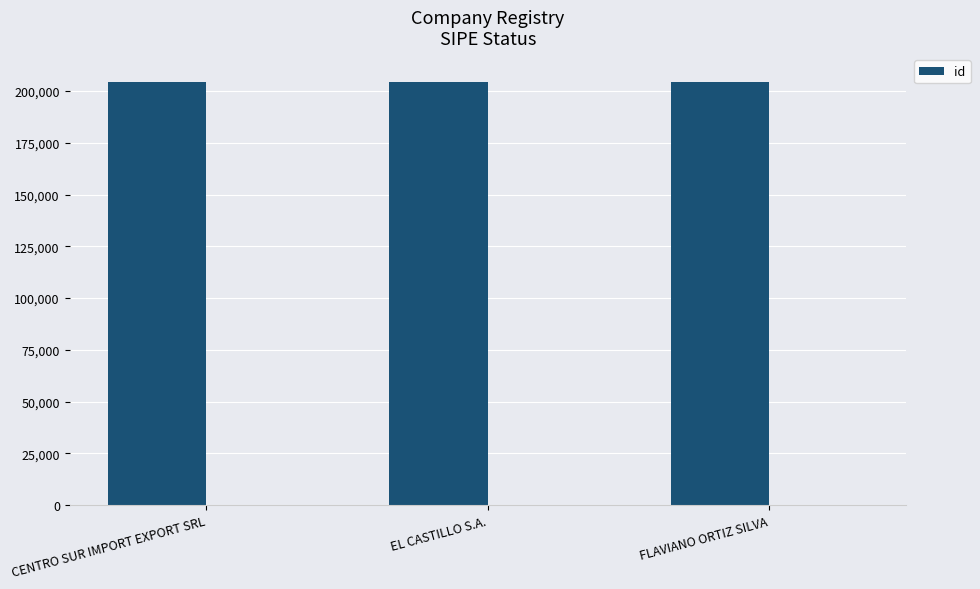

What is the approximate value at EL CASTILLO S.A.?

204582